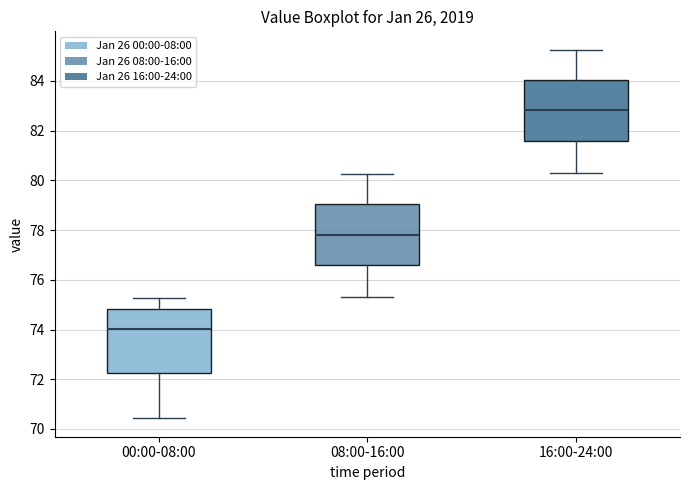

Where is the lower edge of the box for 00:00-08:00 on the y-axis? The values are not printed on the chart, so give them approximately, as read against the axis.

72.2